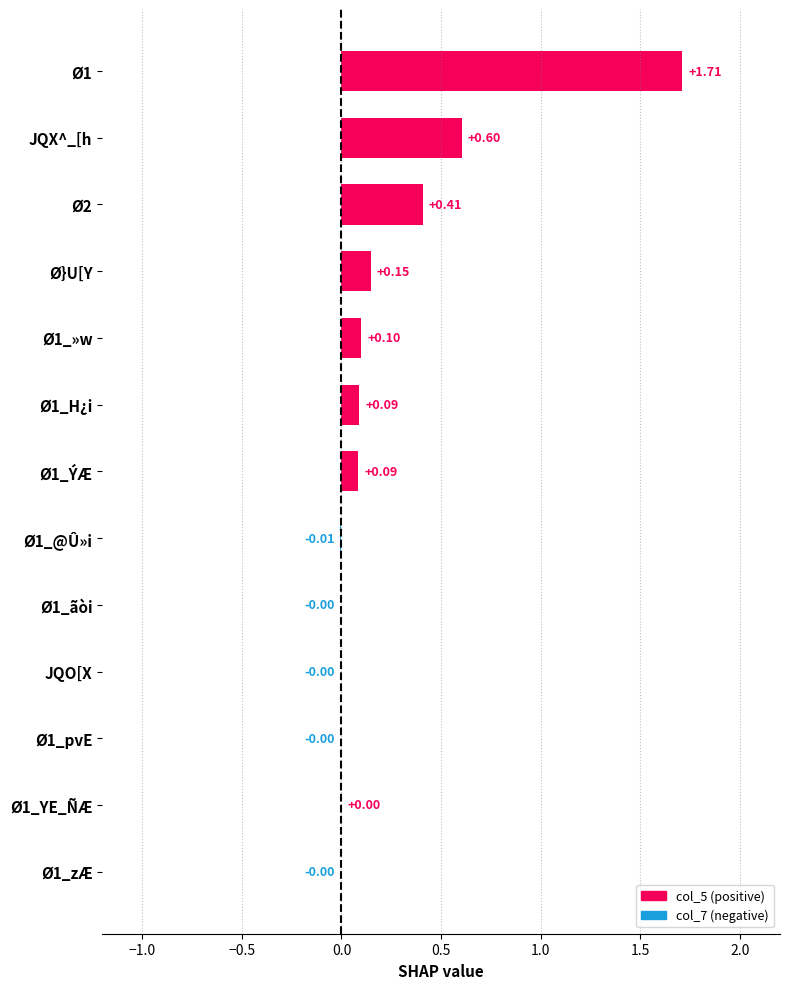

What is the sum of all values?

3.1